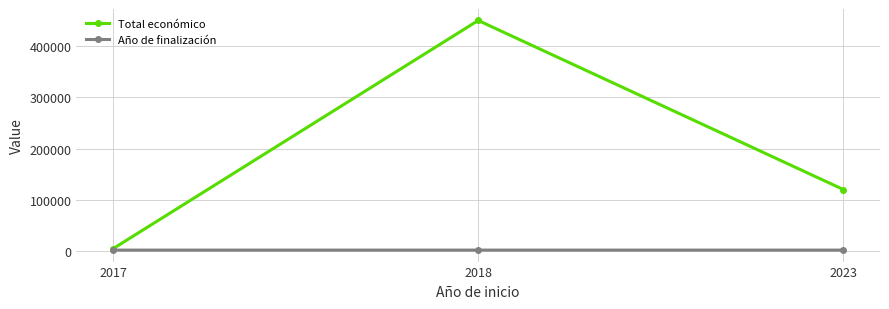

Does the chart have visible grid lines?

Yes